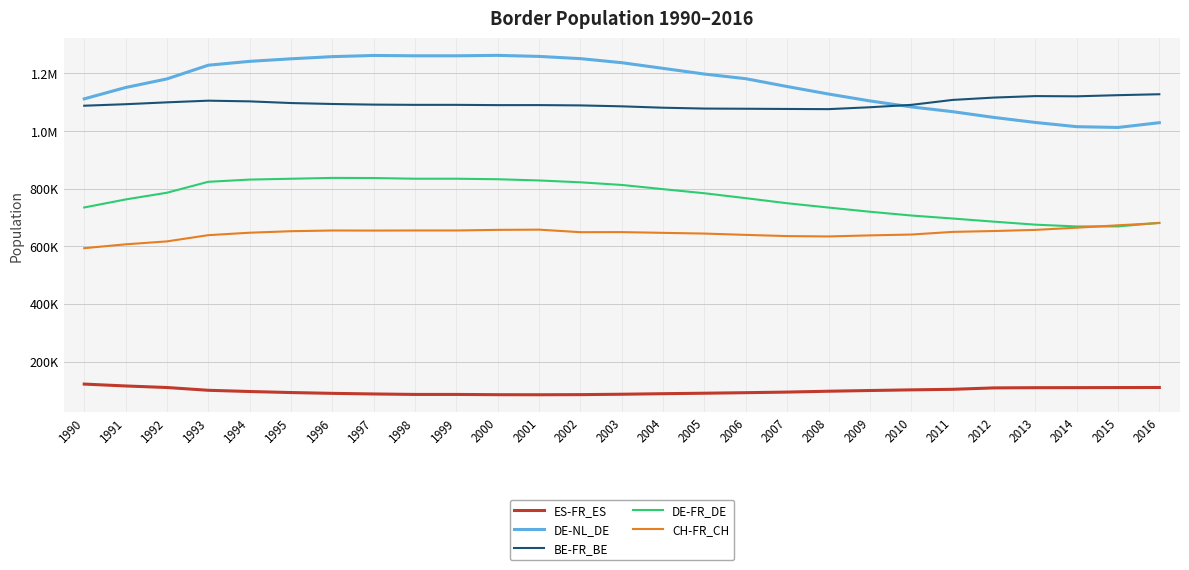

What is the difference between the ES-FR_ES values at 2007 and 1997?

6517